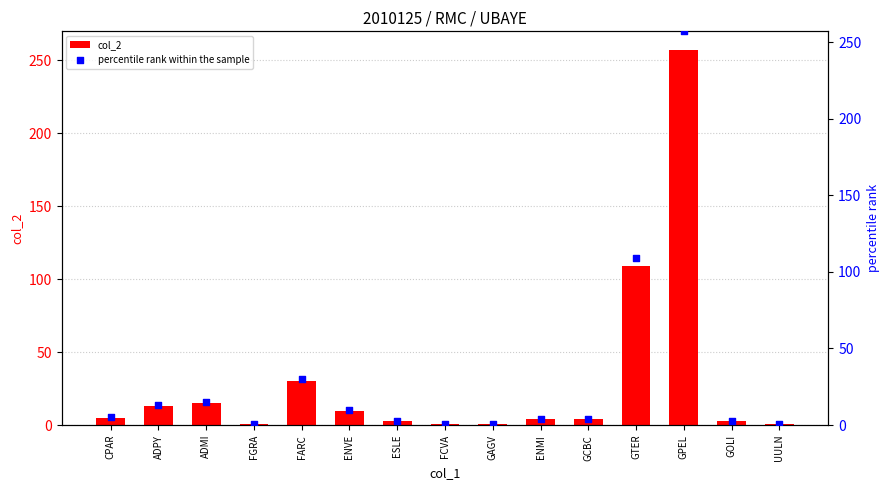

Is the value of col_2 at ENMI greater than the value of percentile rank within the sample at ENVE?

No